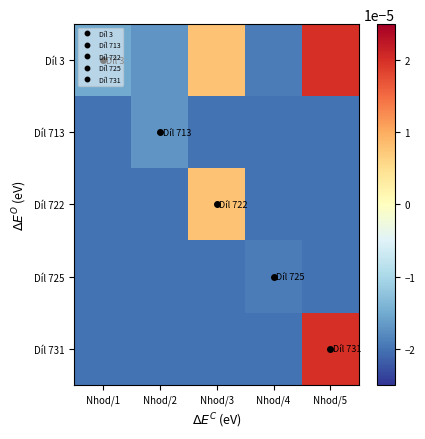

Which series has the largest total across all categories?

Díl 3